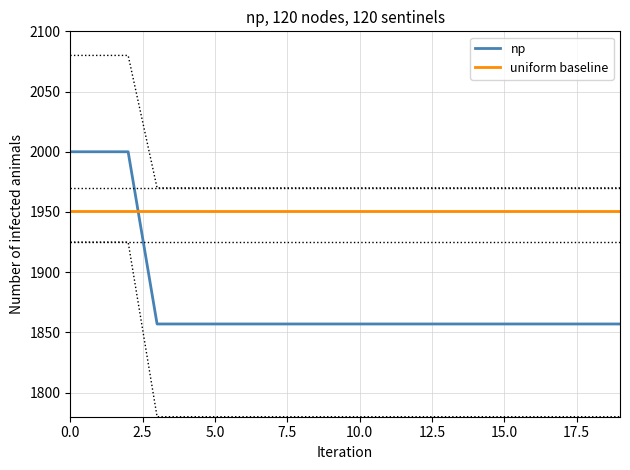

List the series in order of their overall mean, lowest first.

np, uniform baseline